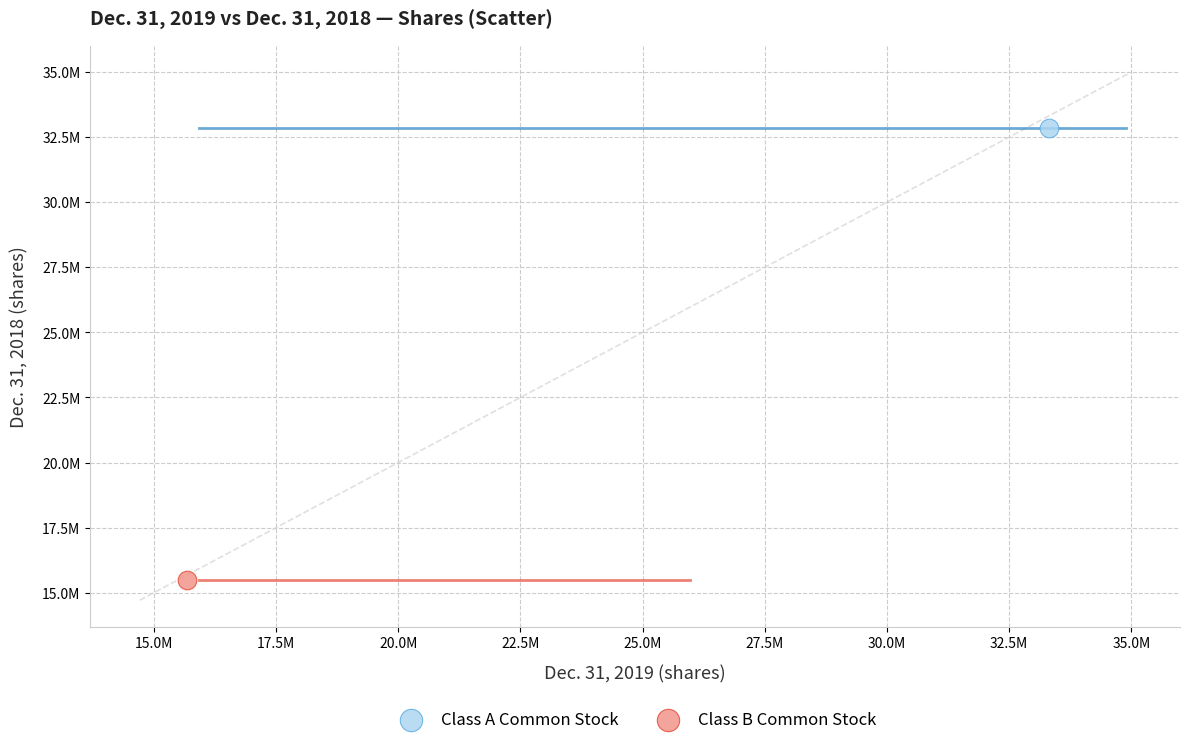

Which series contains the highest Y value?

Class A Common Stock